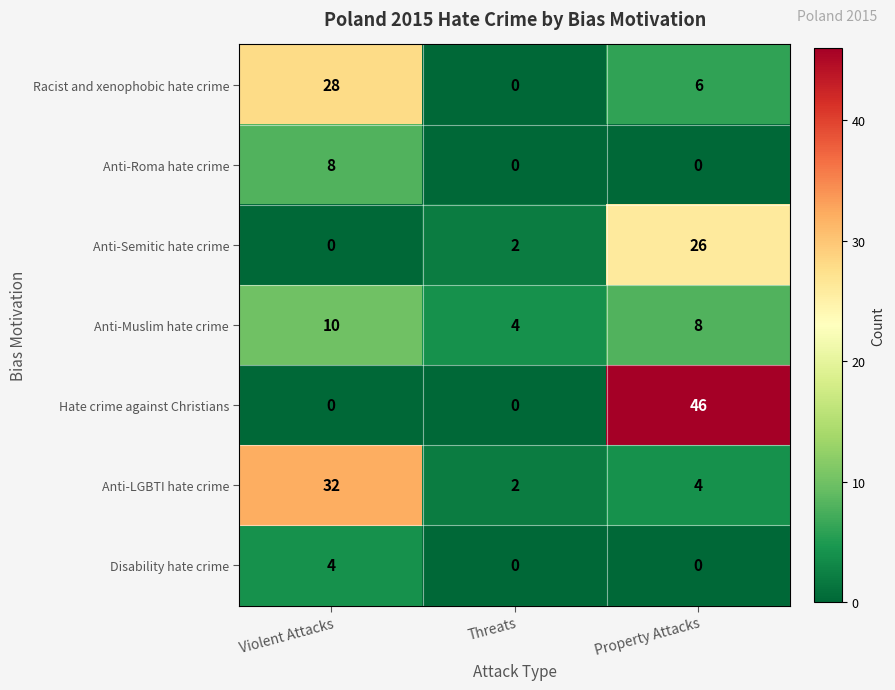

The Anti-Muslim hate crime series shows 4 at Threats. True or false?

True